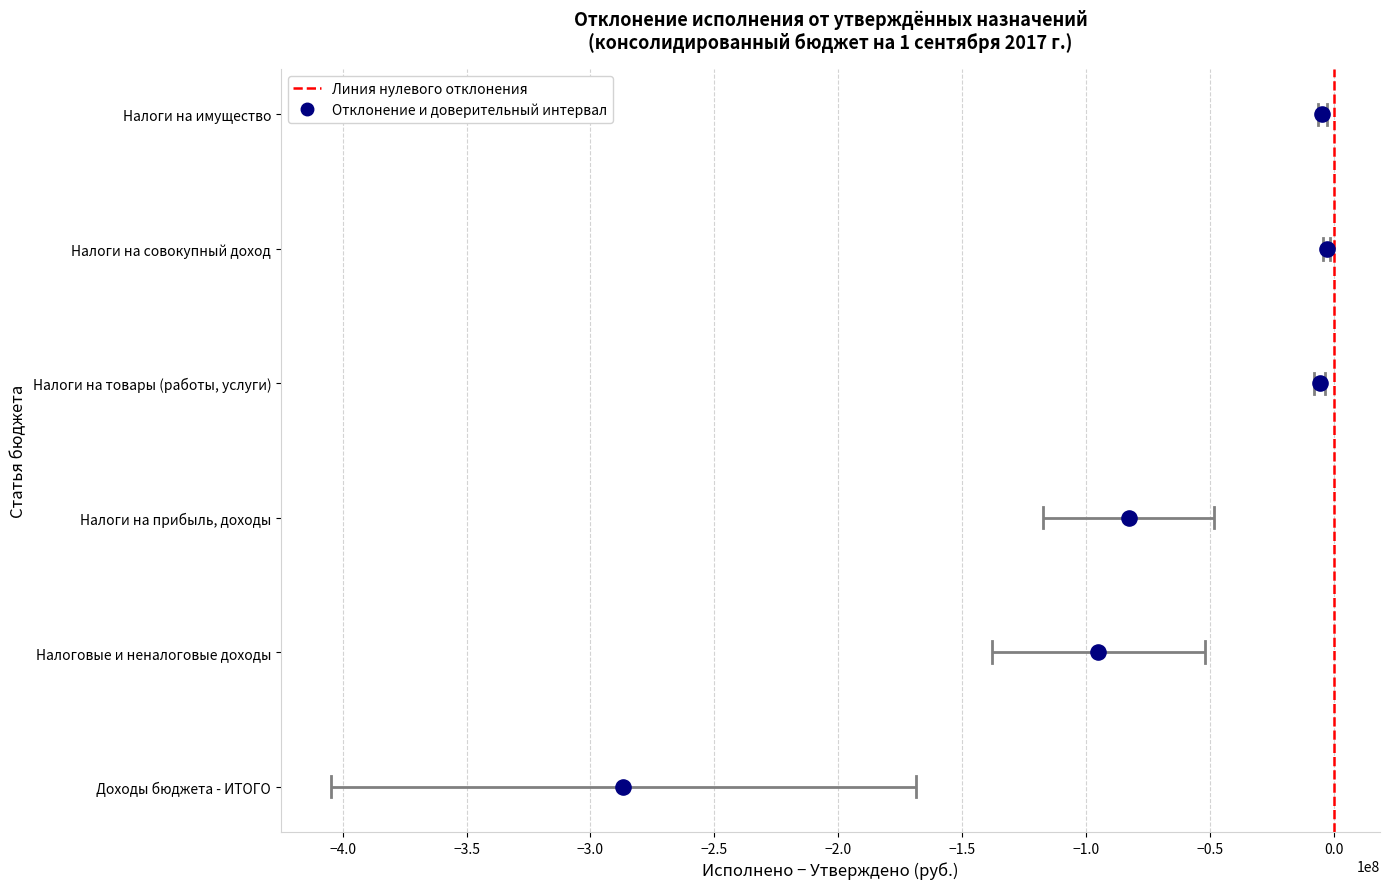

Which series contains the highest Y value?

Линия нулевого отклонения